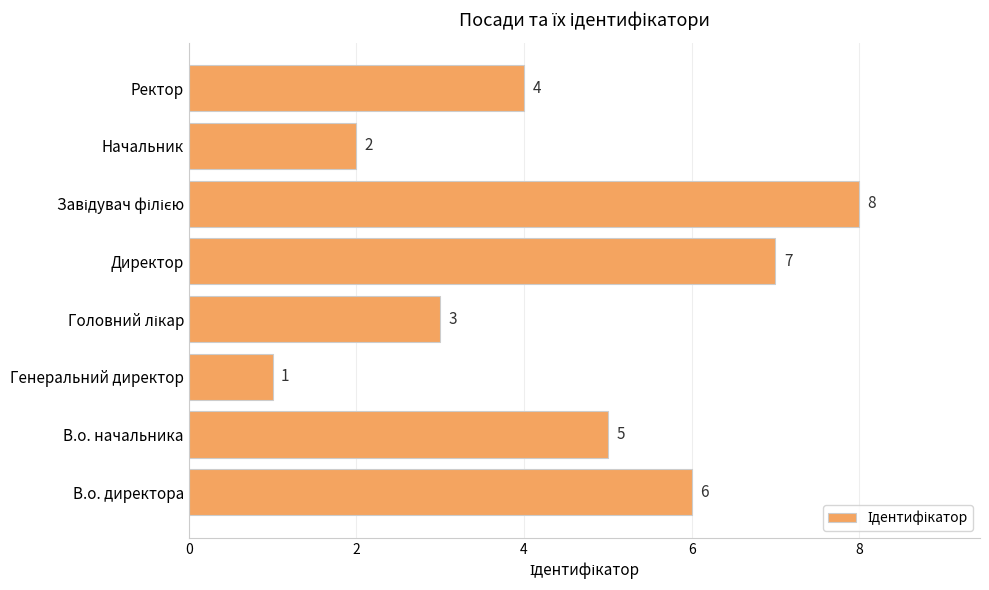

What is the change in value from В.о. начальника to Начальник?

-3